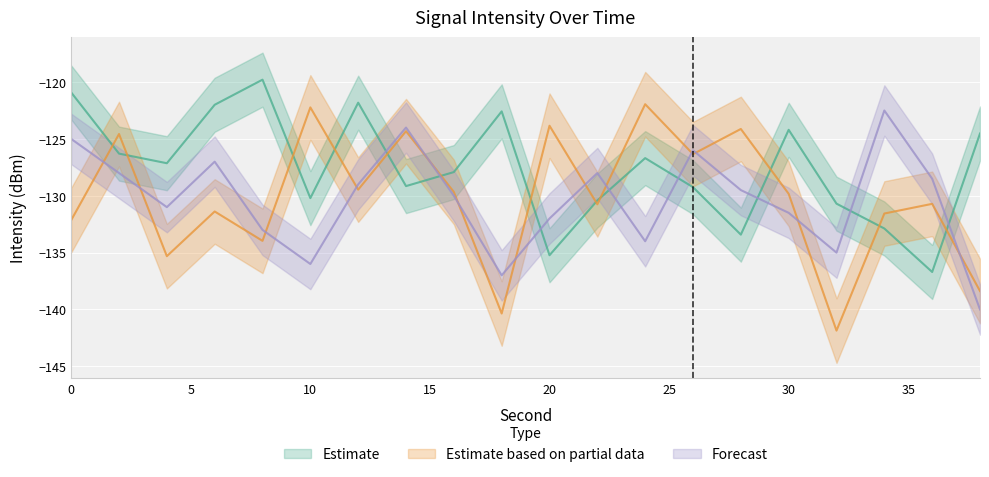

What is the sum of all Forecast values?

-2607.0